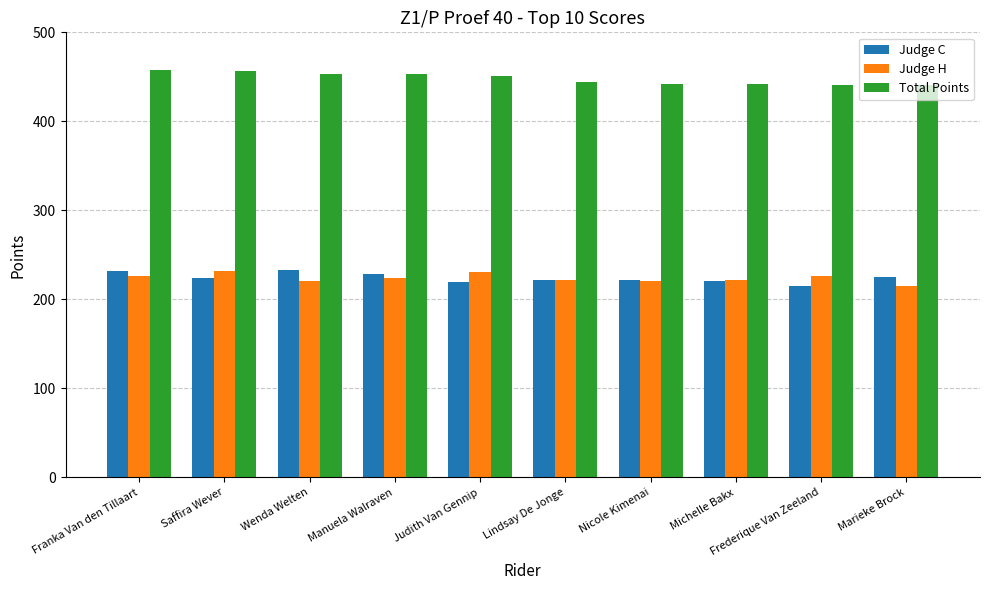

What is the difference between the highest and lowest values at Manuela Walraven?

228.5